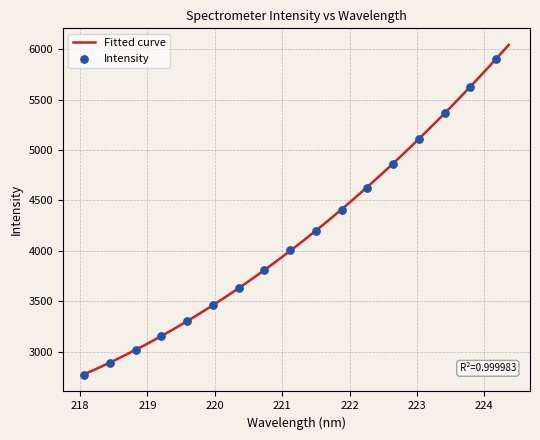

Approximately how many times larger is the value at 223.0264 compared to 220.3533?

1.4